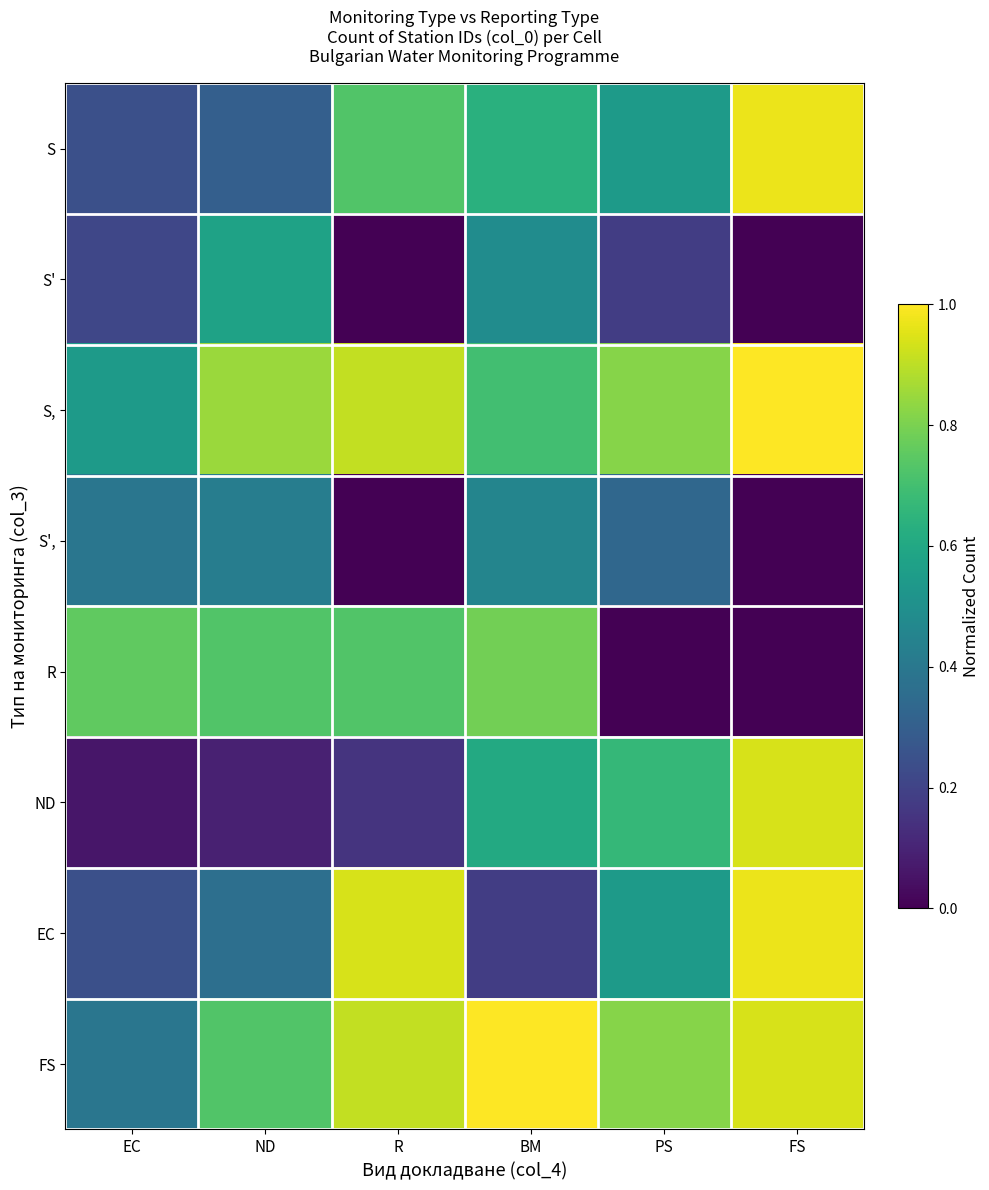

What is the maximum value shown in the chart?

1.0